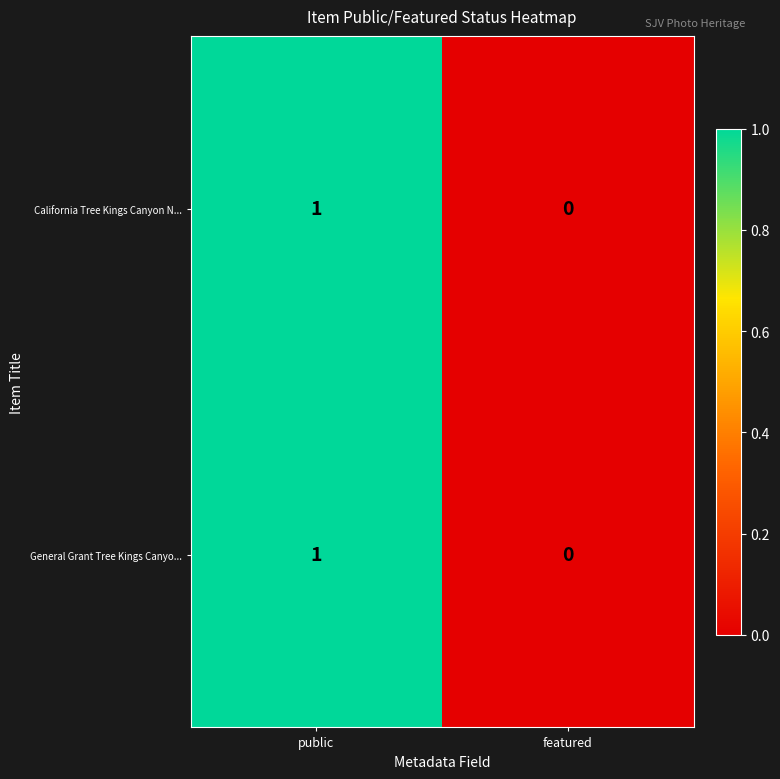

Reading right to left, list all the values displayed in this chart.

California Tree Kings Canyon N...: featured=0	public=1
General Grant Tree Kings Canyo...: featured=0	public=1